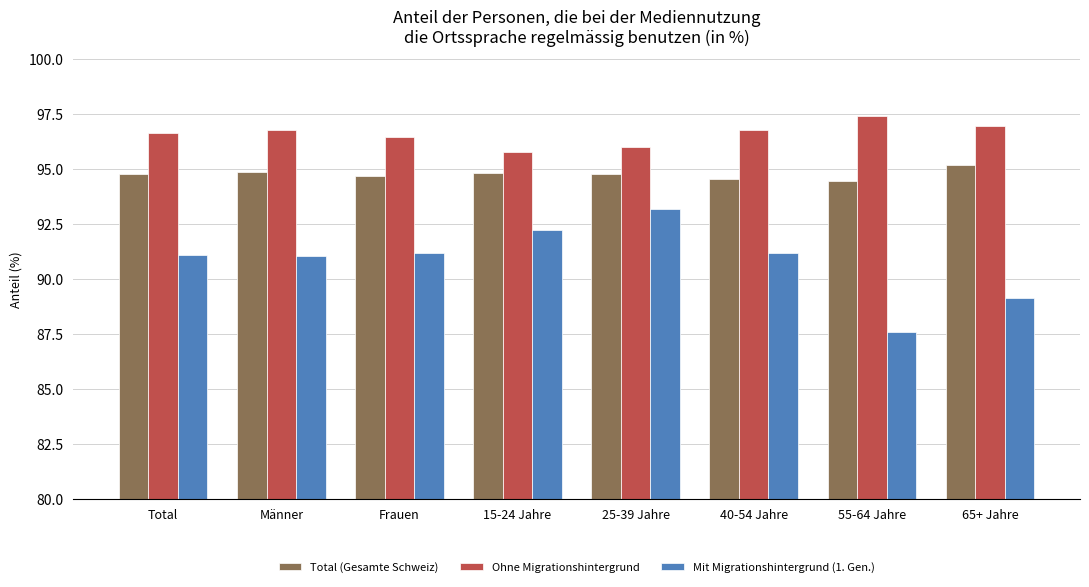

At which label does Mit Migrationshintergrund (1. Gen.) first exceed 91?

Total